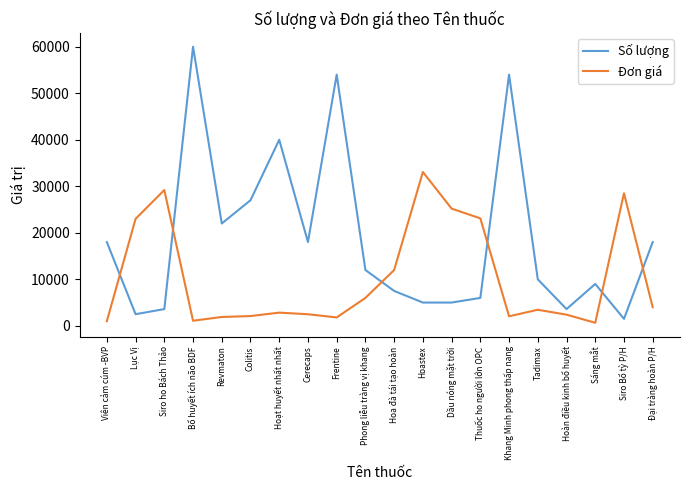

How many lines are shown in the chart?

2